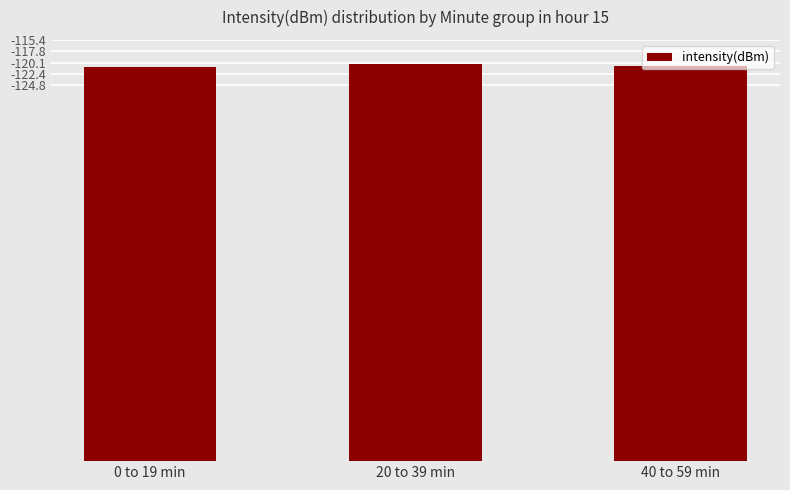

Rank the categories by value from lowest to highest.

0 to 19 min, 40 to 59 min, 20 to 39 min